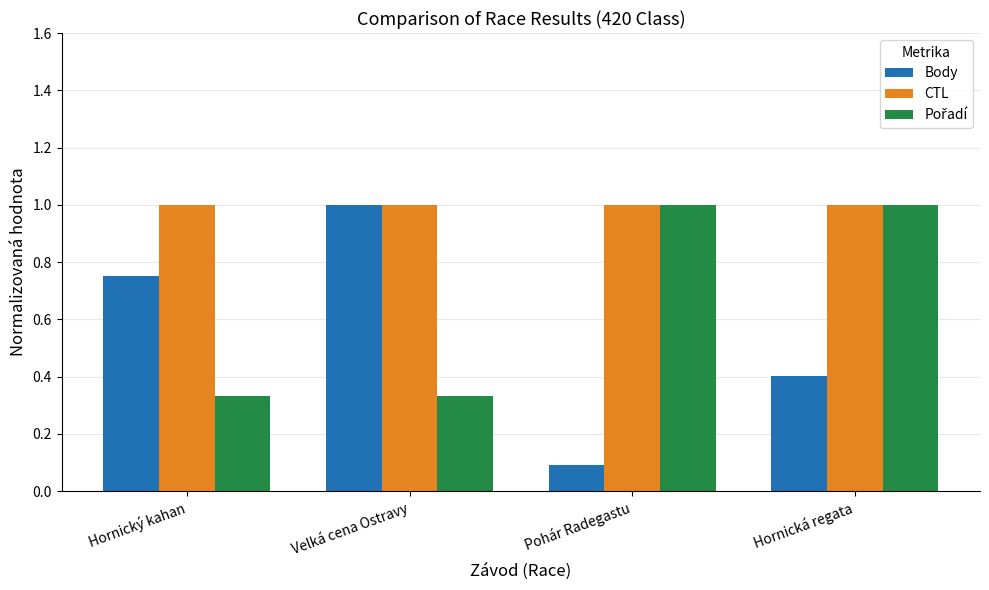

Rank the categories by Body value from highest to lowest.

Velká cena Ostravy, Hornický kahan, Hornická regata, Pohár Radegastu